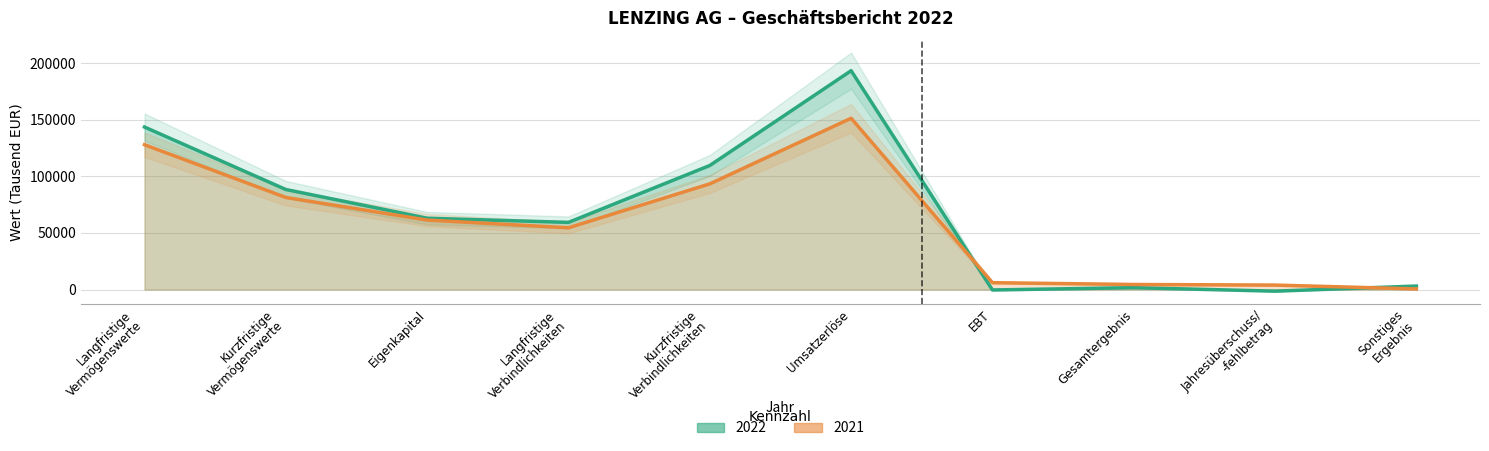

At which label does 2021 reach its minimum?

Sonstiges
Ergebnis